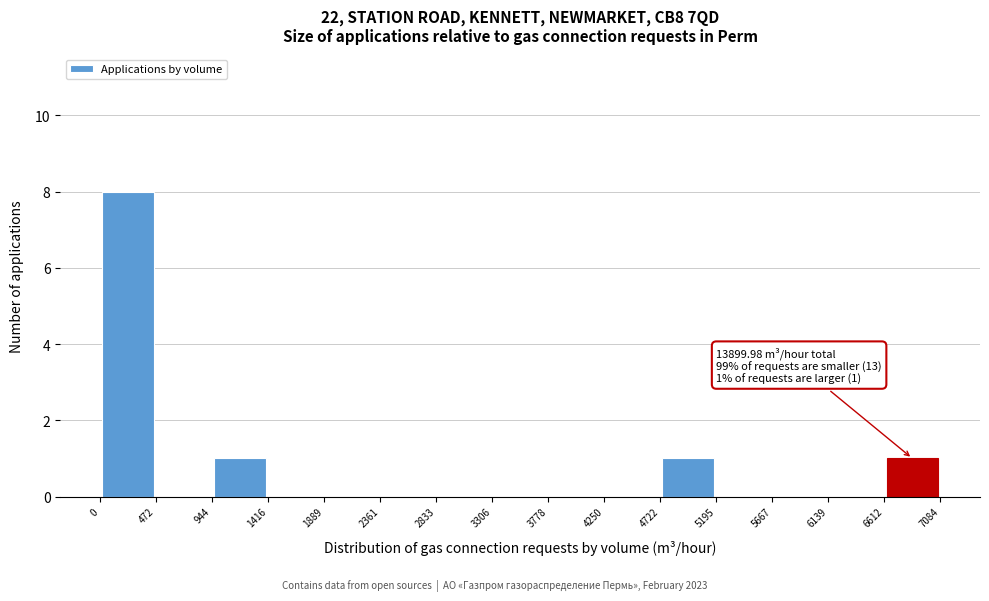

Over which range of the x-axis is the bar tallest?

0 to 472